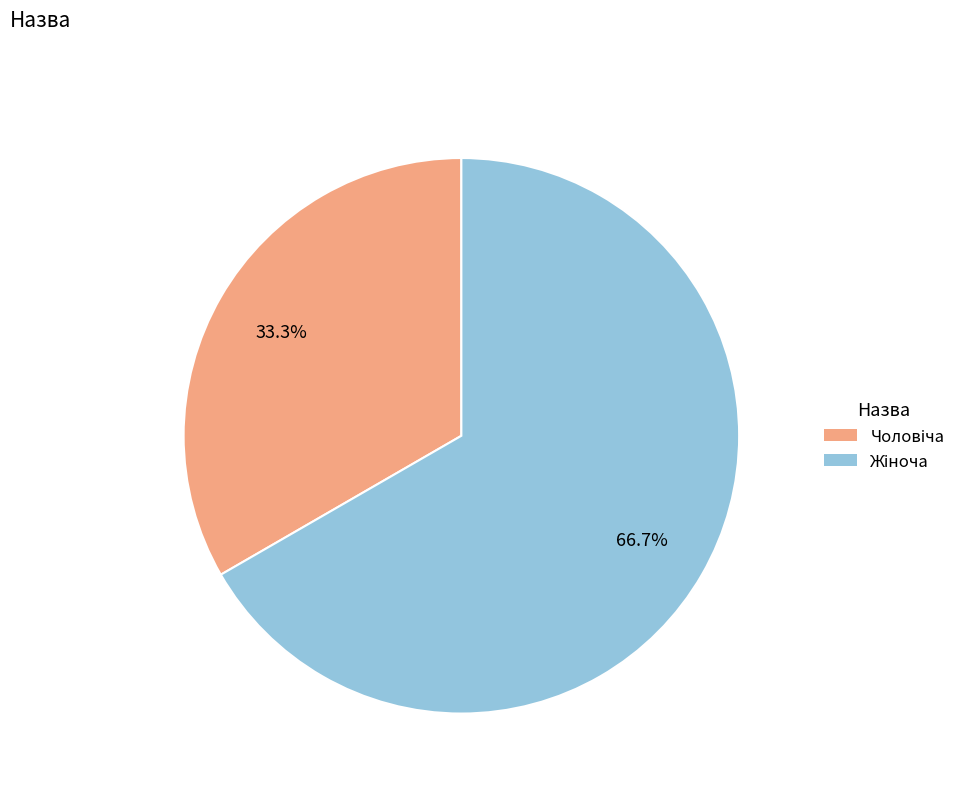

How many segments does this pie chart have?

2